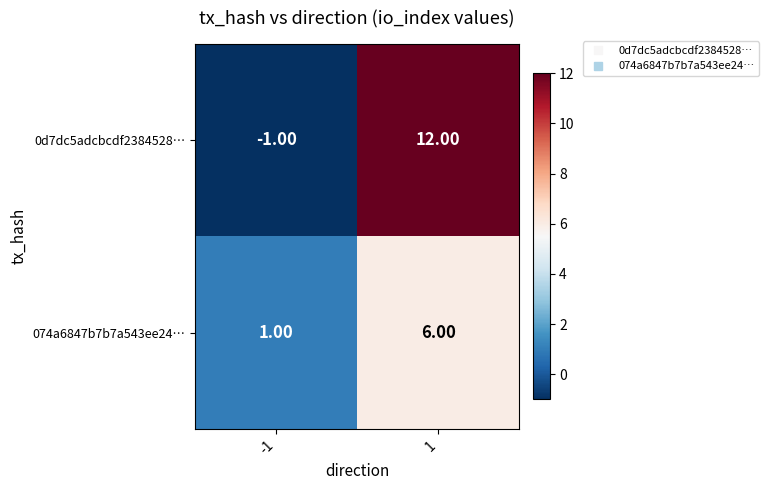

How many data points does each series have?

2